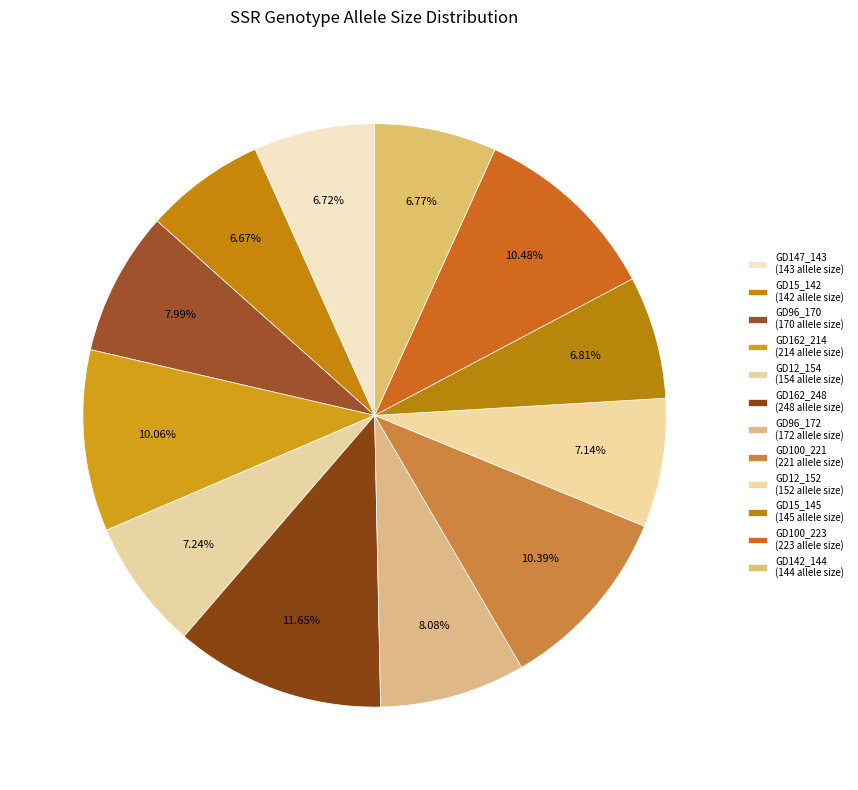

Combined, what portion of the pie is GD96_172 and GD12_154?

15.3%